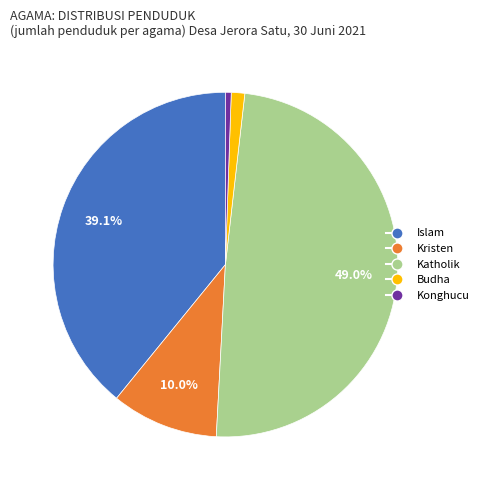

The Kristen slice represents 21% of the pie. True or false?

False